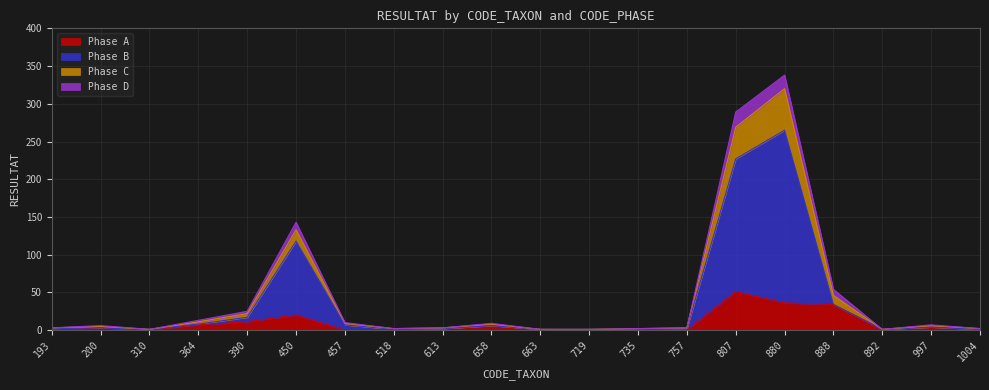

At which label does Phase B first exceed 3?

364